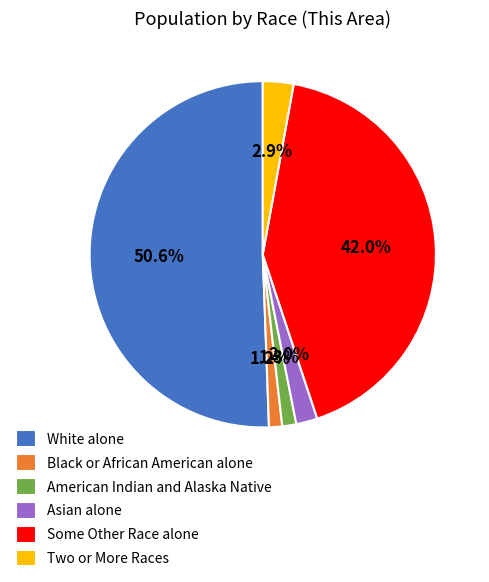

What percentage is the Asian alone slice, to the nearest percent?

2%